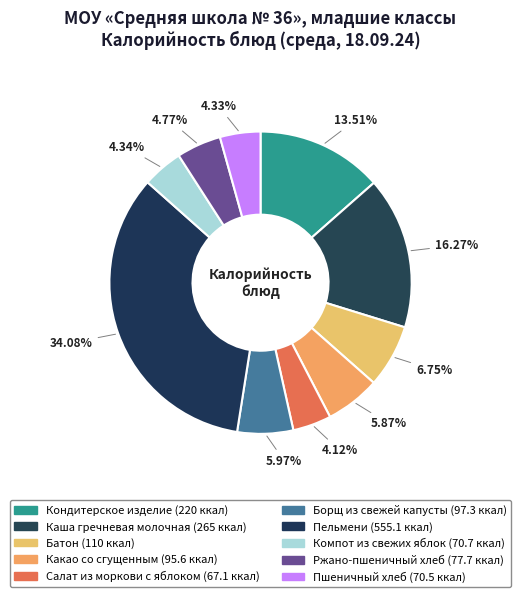

To the nearest percent, what is the difference between the largest and smallest slice percentages?

30%